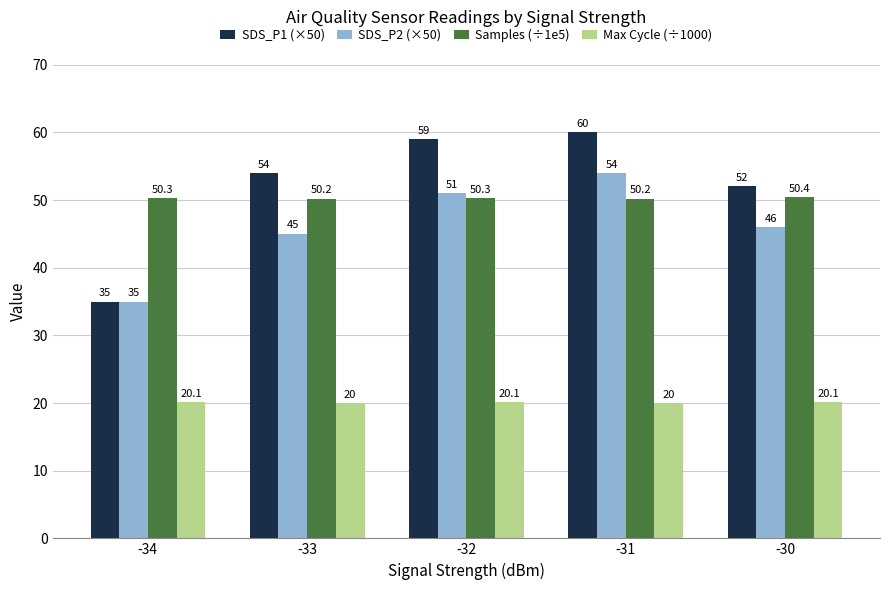

What is the maximum value shown in the chart?

60.0